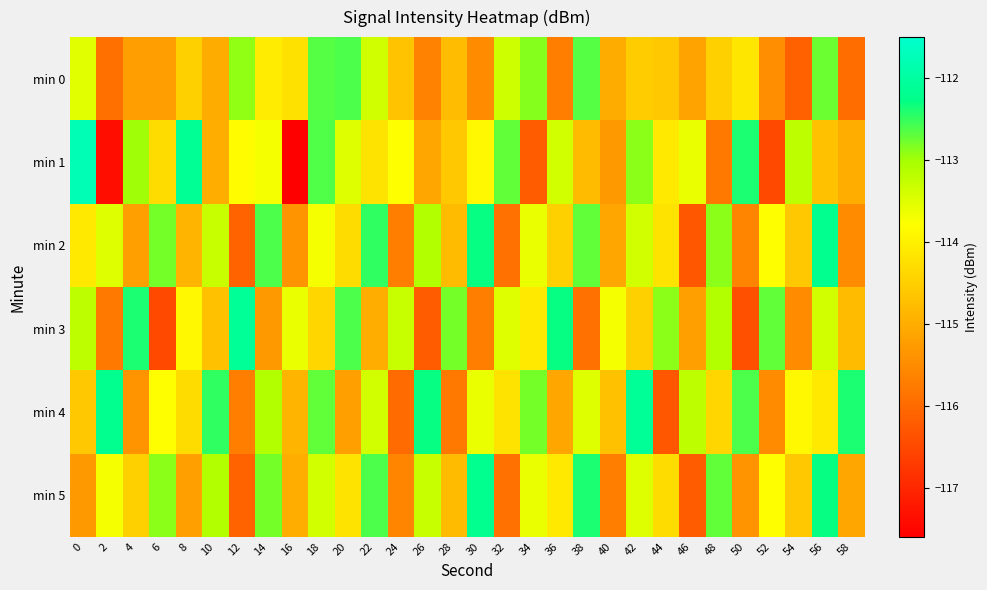

Reading left to right, extract all data points from this chart.

min 0: 0=-113.5	2=-115.9	4=-115.2	6=-115.2	8=-114.5	10=-115.0	12=-112.9	14=-114.1	16=-114.2	18=-112.6	20=-112.6	22=-113.4	24=-114.7	26=-115.6	28=-114.8	30=-115.5	32=-113.3	34=-112.9	36=-115.7	38=-112.6	40=-115.0	42=-114.5	44=-114.6	46=-115.2	48=-114.5	50=-114.2	52=-115.5	54=-116.1	56=-112.8	58=-116.0
min 1: 0=-111.8	2=-117.4	4=-113.0	6=-114.3	8=-112.1	10=-115.0	12=-113.8	14=-113.7	16=-117.6	18=-112.6	20=-113.5	22=-114.2	24=-113.8	26=-115.1	28=-114.6	30=-113.9	32=-112.7	34=-116.2	36=-113.4	38=-114.8	40=-115.3	42=-112.9	44=-114.1	46=-113.6	48=-115.8	50=-112.4	52=-116.5	54=-113.2	56=-114.7	58=-115.0
min 2: 0=-114.1	2=-113.5	4=-115.2	6=-112.8	8=-114.9	10=-113.3	12=-116.1	14=-112.6	16=-115.4	18=-113.7	20=-114.3	22=-112.5	24=-115.7	26=-113.1	28=-114.8	30=-112.3	32=-115.9	34=-113.6	36=-114.5	38=-112.7	40=-115.1	42=-113.4	44=-114.2	46=-116.3	48=-112.9	50=-115.6	52=-113.8	54=-114.6	56=-112.2	58=-115.5
min 3: 0=-113.2	2=-115.8	4=-112.4	6=-116.5	8=-113.9	10=-114.7	12=-112.1	14=-115.3	16=-113.6	18=-114.4	20=-112.6	22=-115.0	24=-113.3	26=-116.2	28=-112.8	30=-115.7	32=-113.5	34=-114.1	36=-112.3	38=-115.9	40=-113.7	42=-114.5	44=-112.9	46=-115.2	48=-113.1	50=-116.4	52=-112.7	54=-115.5	56=-113.4	58=-114.8
min 4: 0=-114.6	2=-112.2	4=-115.4	6=-113.8	8=-114.3	10=-112.5	12=-115.7	14=-113.1	16=-114.9	18=-112.7	20=-115.2	22=-113.4	24=-116.0	26=-112.3	28=-115.8	30=-113.6	32=-114.2	34=-112.8	36=-115.1	38=-113.5	40=-114.7	42=-112.1	44=-116.3	46=-113.2	48=-114.4	50=-112.6	52=-115.5	54=-113.9	56=-114.1	58=-112.4
min 5: 0=-115.3	2=-113.7	4=-114.5	6=-112.9	8=-115.2	10=-113.1	12=-116.1	14=-112.8	16=-115.0	18=-113.4	20=-114.2	22=-112.6	24=-115.6	26=-113.3	28=-114.8	30=-112.2	32=-115.9	34=-113.6	36=-114.1	38=-112.4	40=-115.7	42=-113.5	44=-114.3	46=-116.2	48=-112.7	50=-115.4	52=-113.8	54=-114.6	56=-112.3	58=-115.1